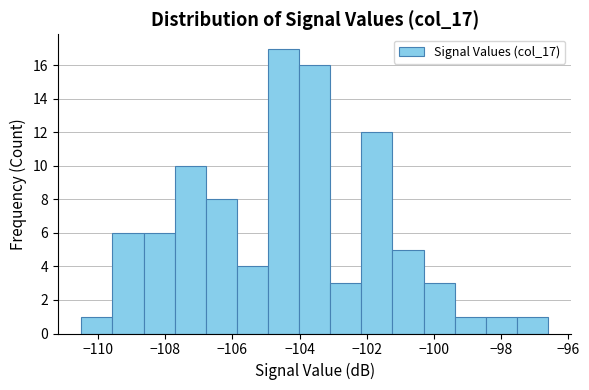

Over which range of the x-axis is the bar tallest?

-105.0 to -104.0